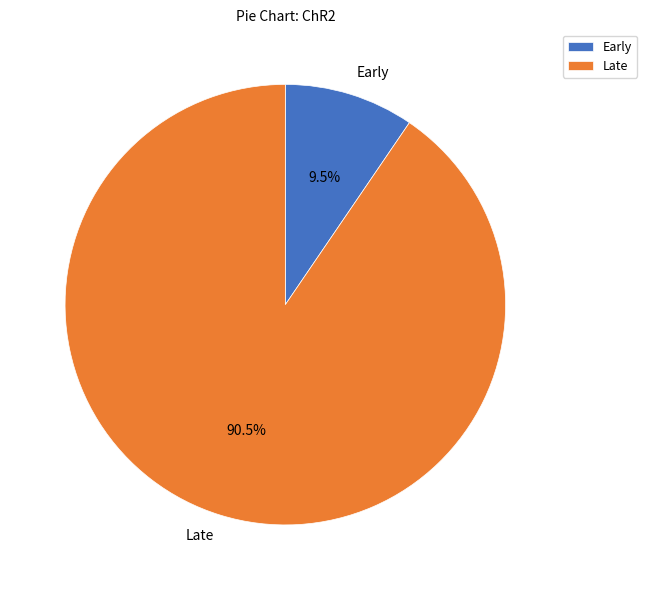

Between Late and Early, which is larger?

Late